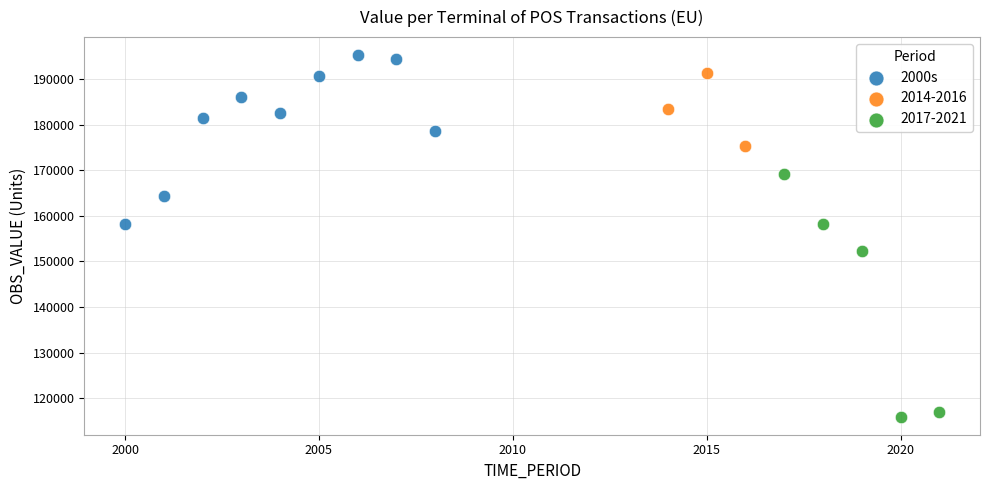

Which series contains the lowest Y value?

2017-2021